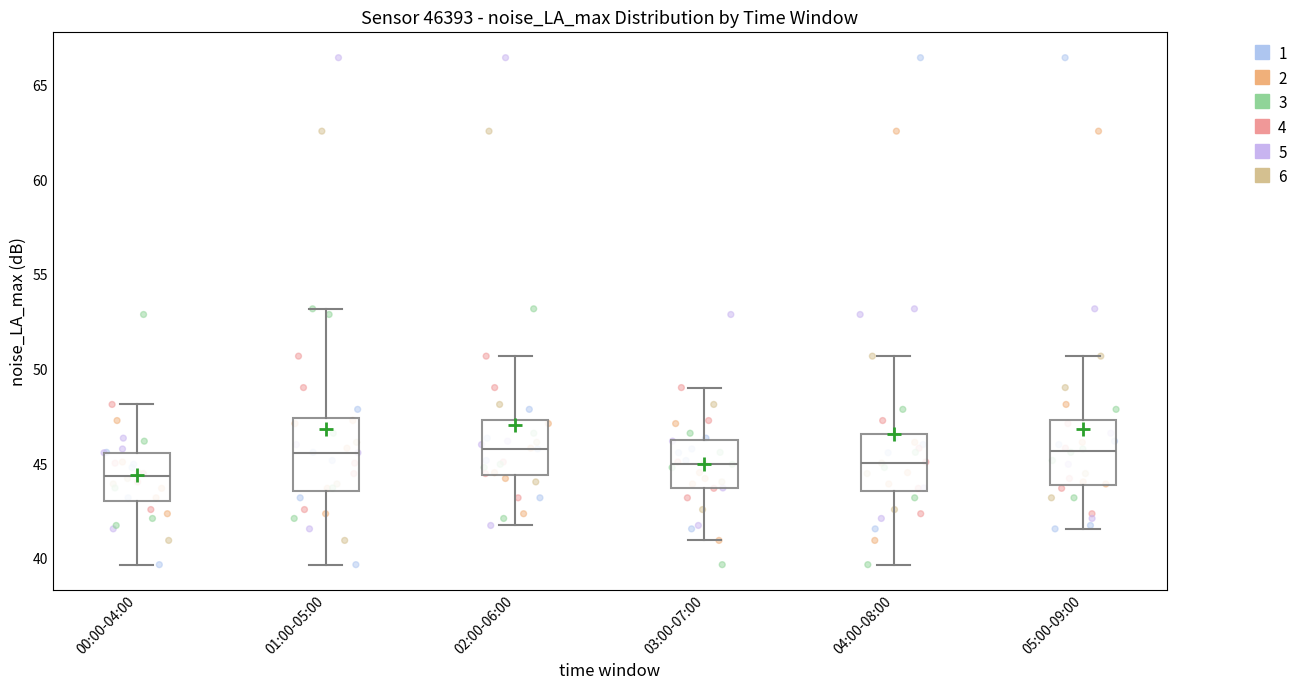

Reading left to right, read every box against the y-axis: the position of its median line, the range the box covers, and the ends of its whiskers. The values are not printed on the chart, so give them approximately, as read against the axis.

00:00-04:00: median 44.5, box 43.0 to 45.5, whiskers 39.5 to 48.0
01:00-05:00: median 45.5, box 43.5 to 47.5, whiskers 39.5 to 53.0
02:00-06:00: median 46.0, box 44.5 to 47.5, whiskers 42.0 to 50.5
03:00-07:00: median 45.0, box 43.5 to 46.5, whiskers 41.0 to 49.0
04:00-08:00: median 45.0, box 43.5 to 46.5, whiskers 39.5 to 50.5
05:00-09:00: median 45.5, box 44.0 to 47.5, whiskers 41.5 to 50.5